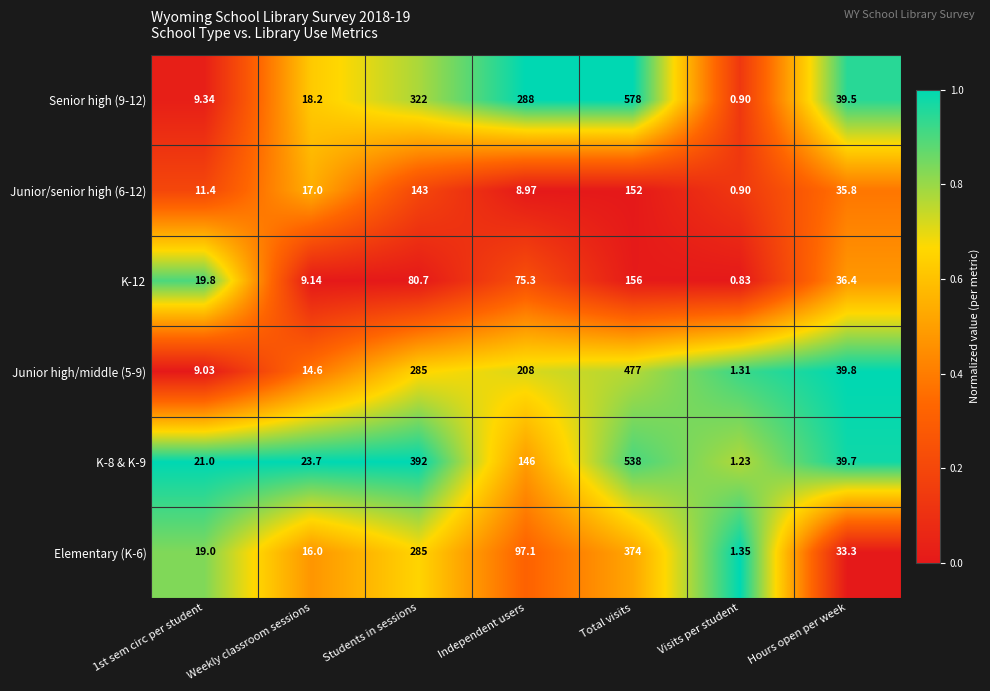

What is the greatest value displayed?

578.0